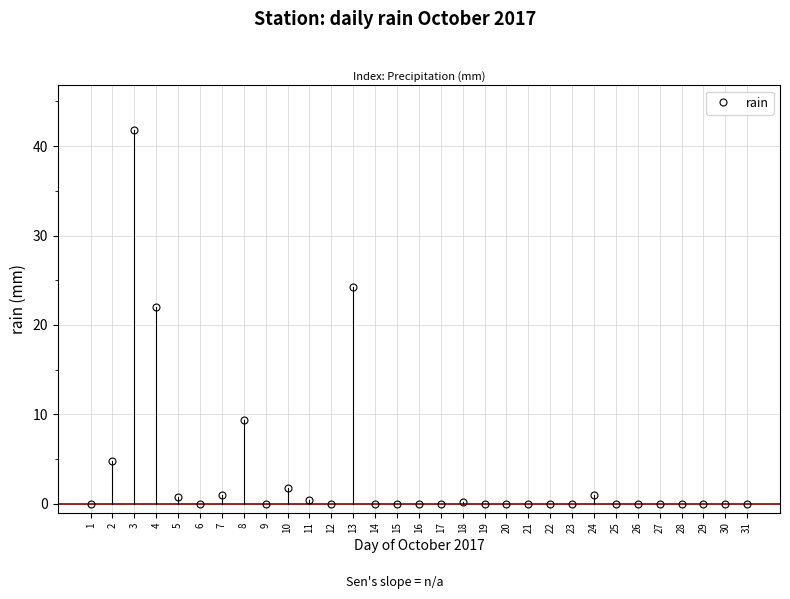

How many distinct data groups are displayed?

1